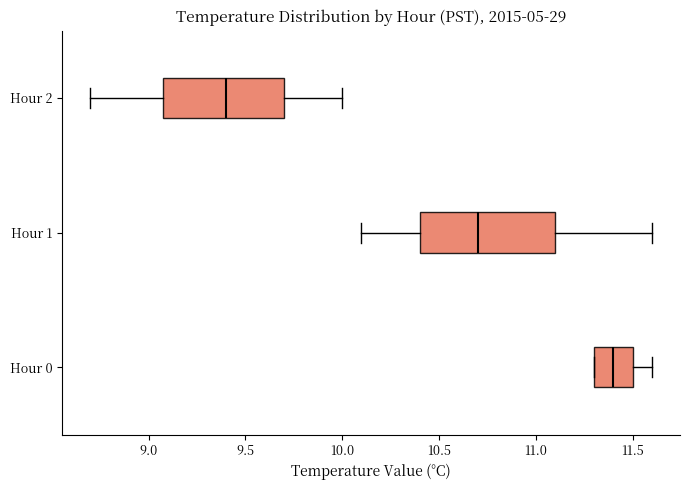

Where is the right edge of the box for Hour 2 on the x-axis? The values are not printed on the chart, so give them approximately, as read against the axis.

9.7